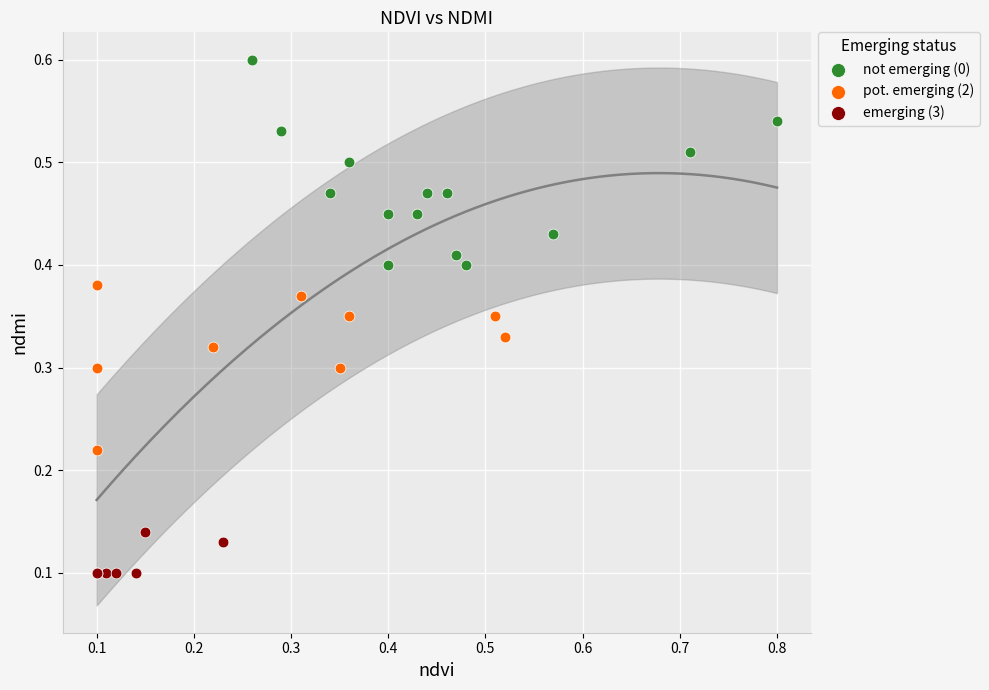

Which series contains the lowest Y value?

emerging (3)